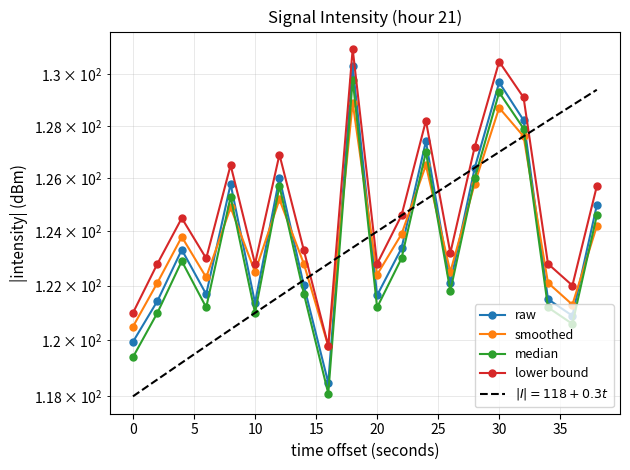

What is the difference between the maximum and second lowest values in the smoothed series?

8.4